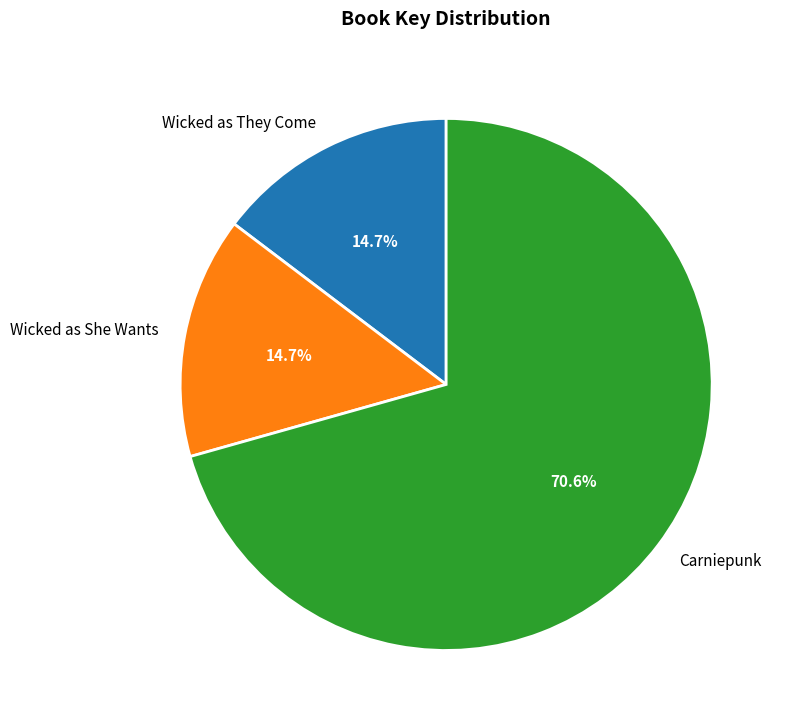

Which slice is the largest?

Carniepunk